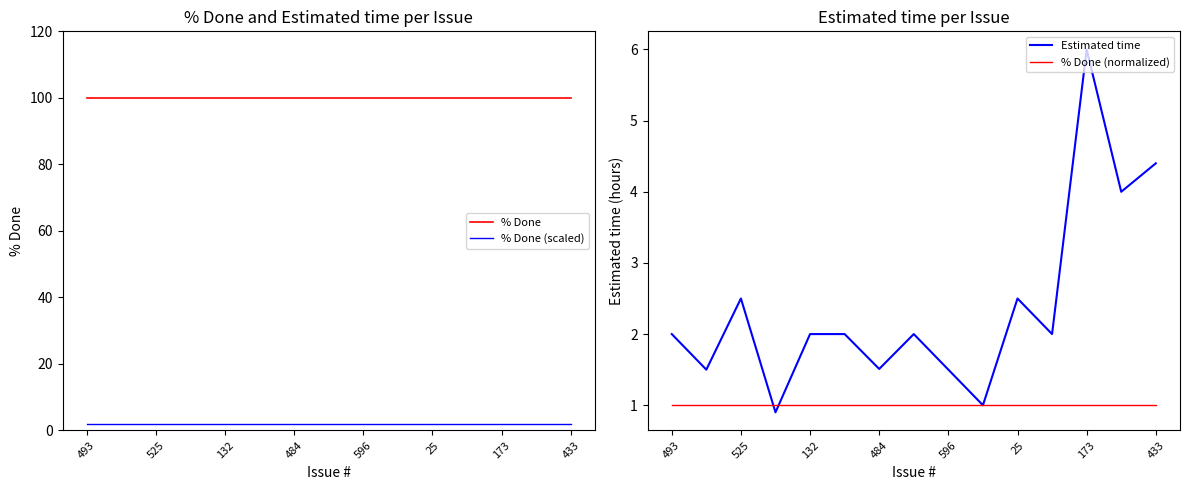

True or false: Estimated time has more than 1 interior local peaks.

True